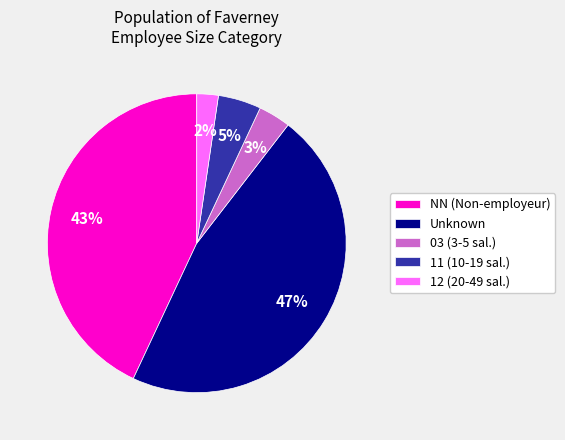

Is it true that 12 (20-49 sal.) is 2% of the pie?

True